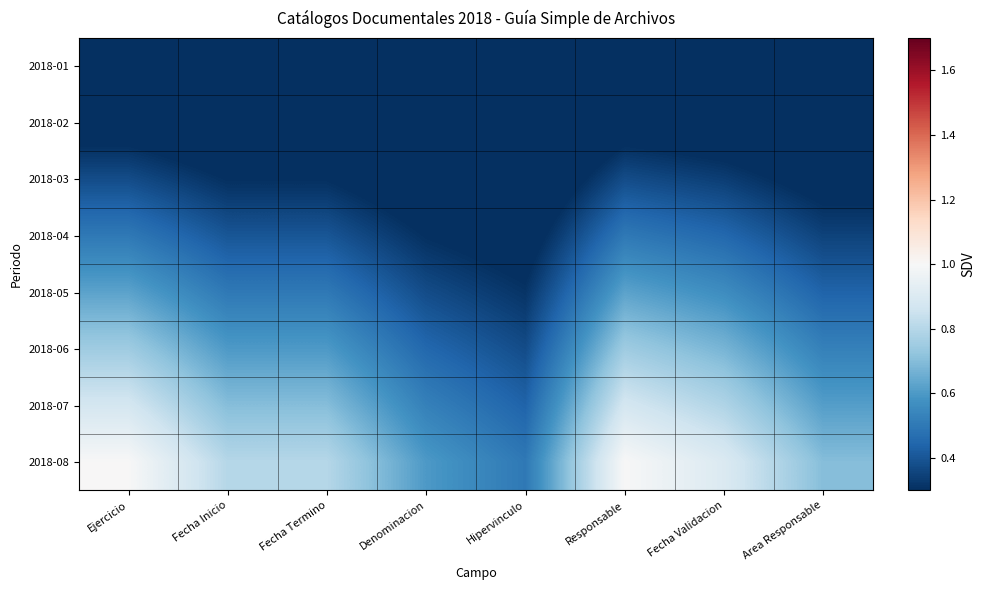

At Responsable, list the series in order from smallest to largest.

2018-01, 2018-02, 2018-03, 2018-04, 2018-05, 2018-06, 2018-07, 2018-08